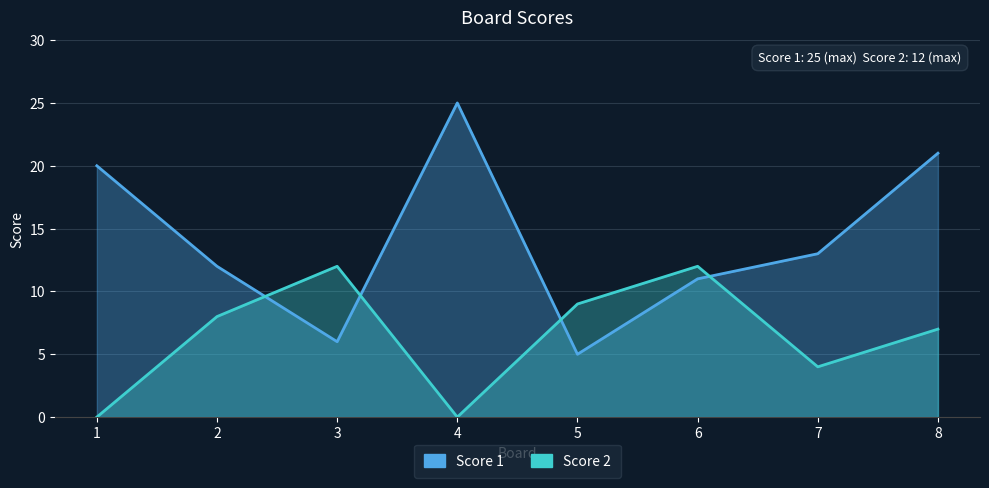

What is the difference between the maximum and minimum values in the Score 1 series?

20